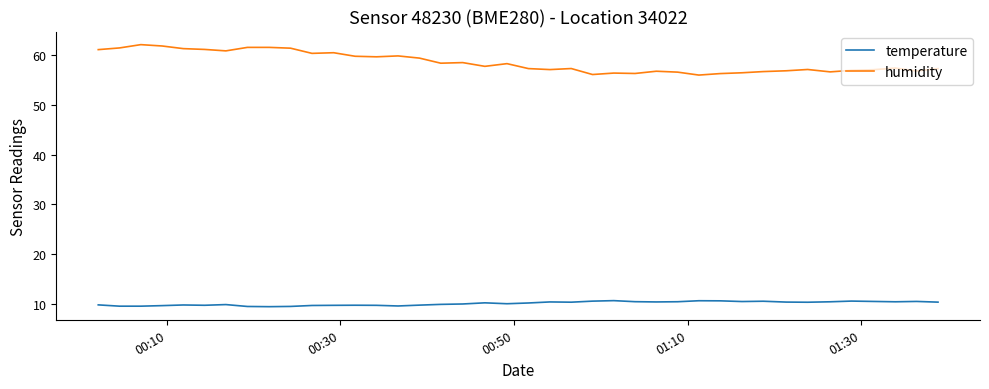

What is the maximum value for humidity?

62.0